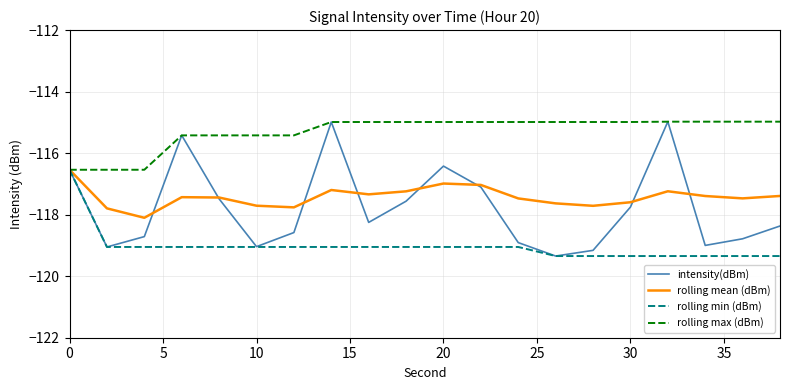

How many distinct data groups are displayed?

4